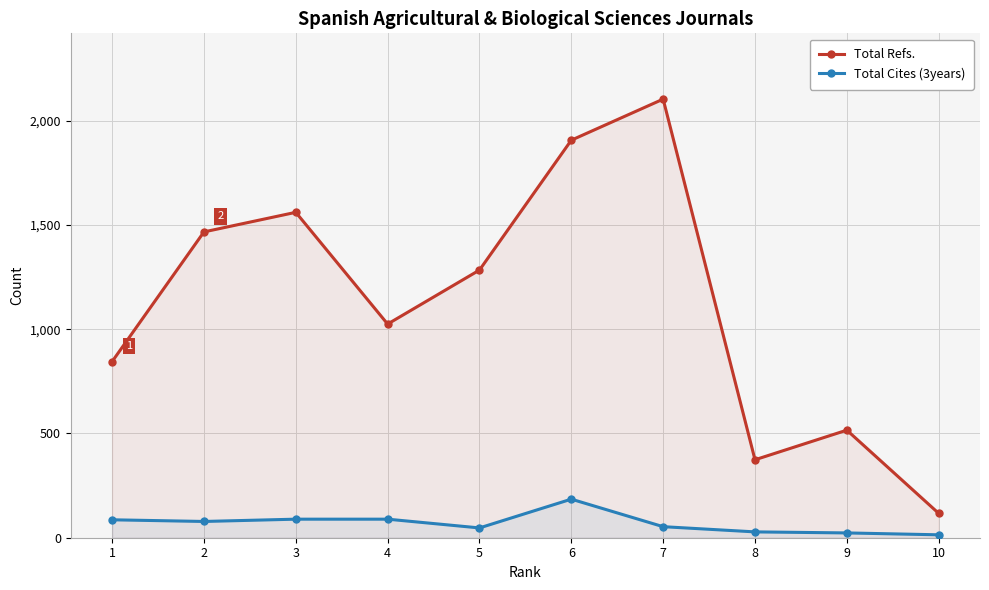

True or false: Total Cites (3years) has more than 1 points higher than both neighbors.

False